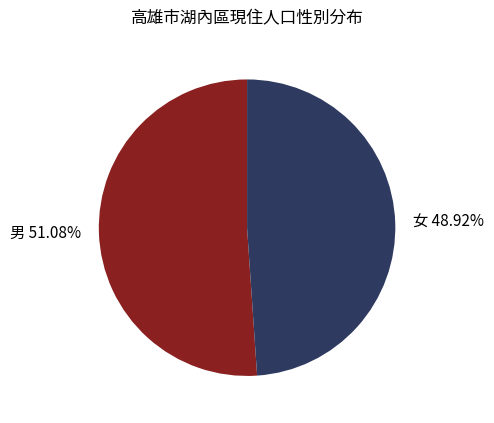

To the nearest percent, what is the average slice percentage?

50%